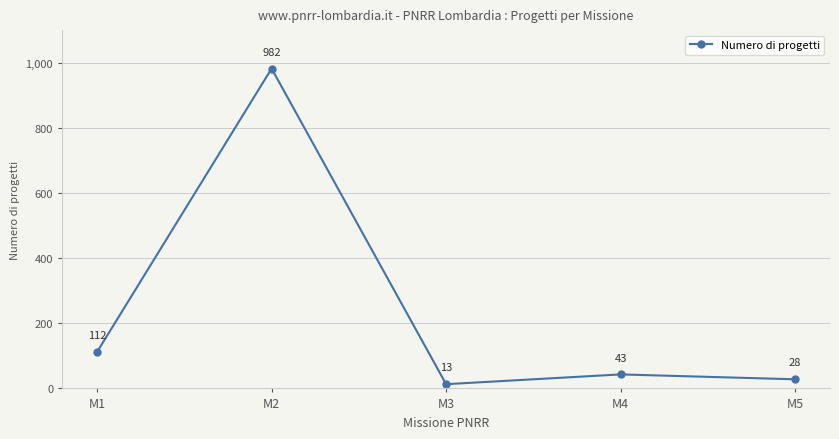

What is the change in value from M3 to M5?

+15